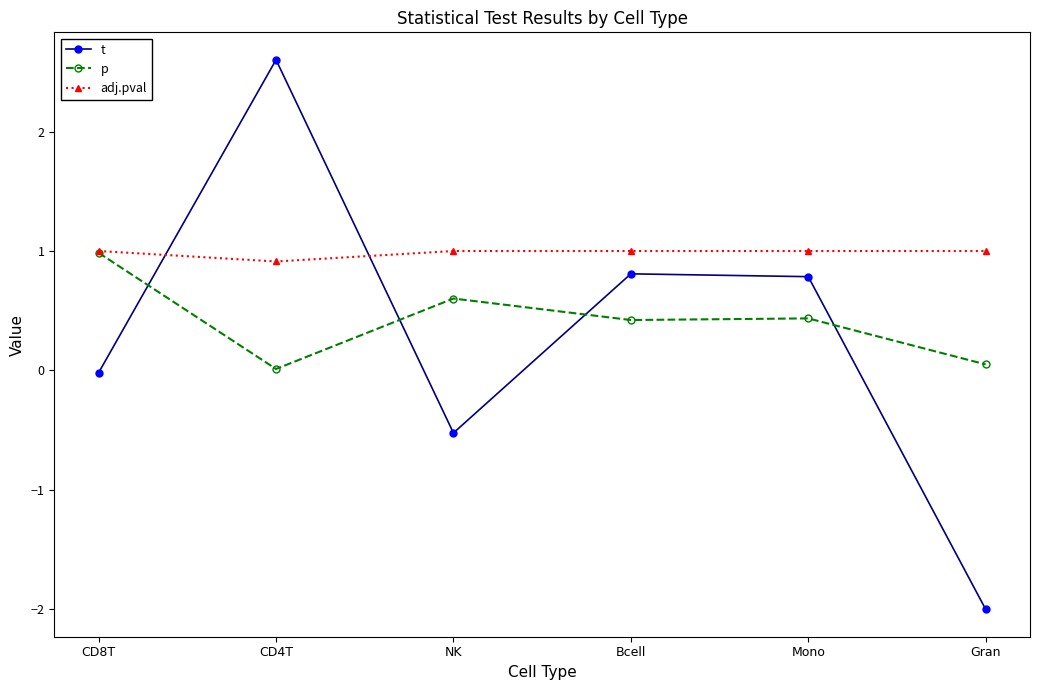

Is it true that p equals 1.0 at CD8T?

True